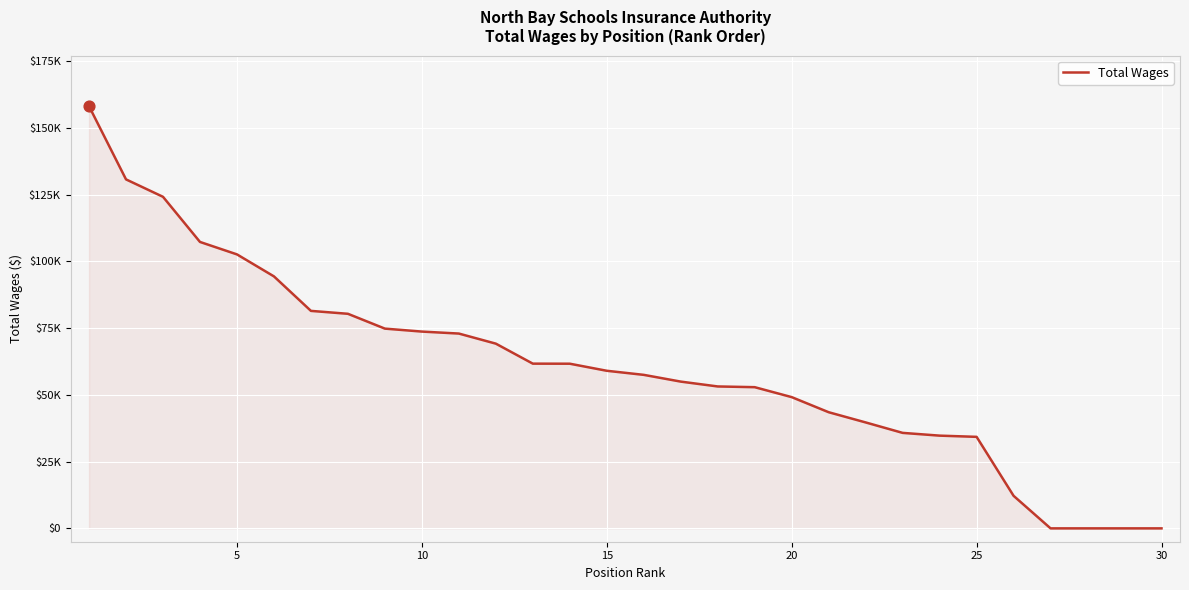

Is this an area chart (filled region under the line)?

Yes